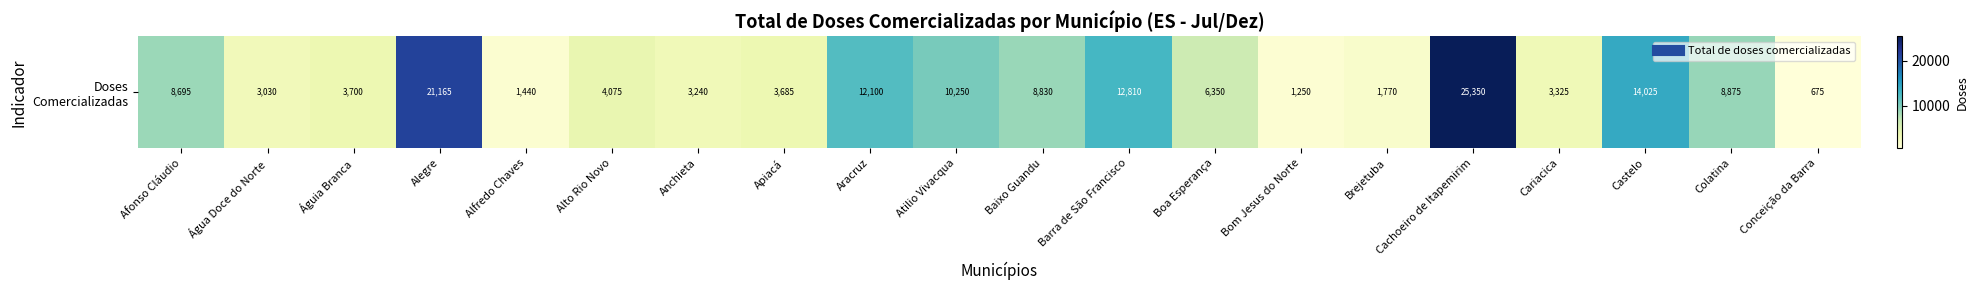

The value at Anchieta is 5238. True or false?

False